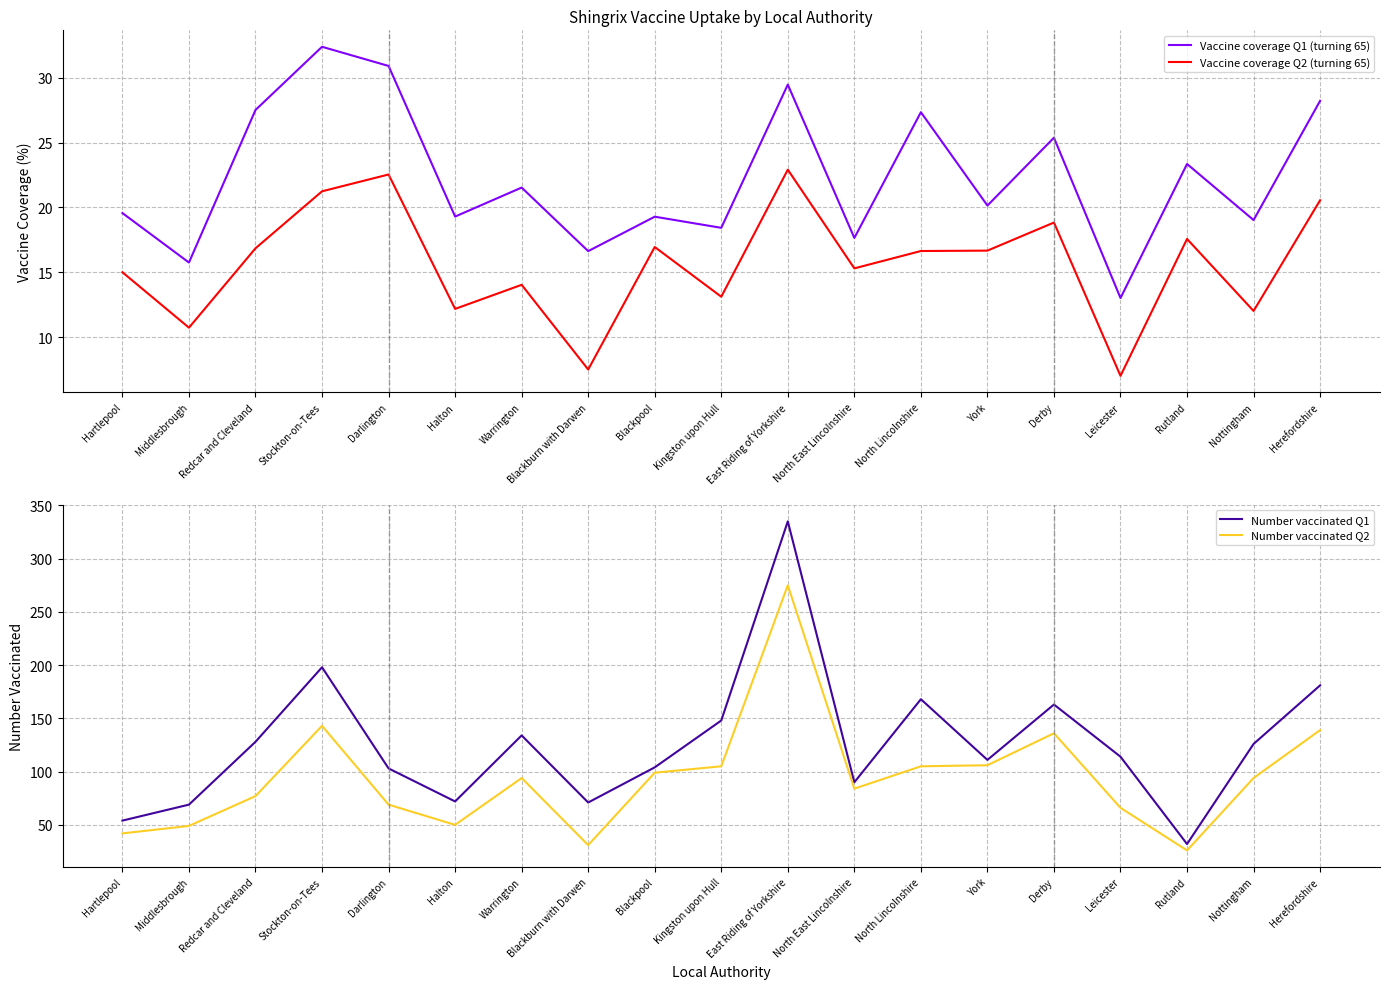

Count the number of data series in this chart.

4